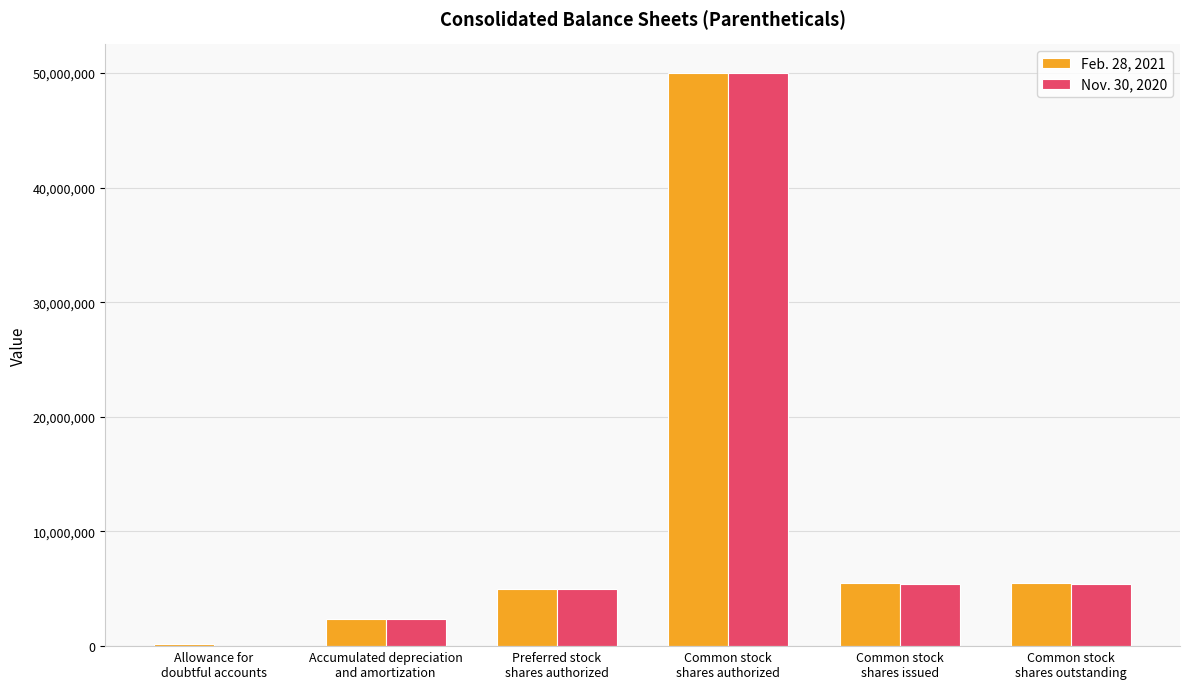

The Nov. 30, 2020 series shows 86217976 at Common stock
shares authorized. True or false?

False